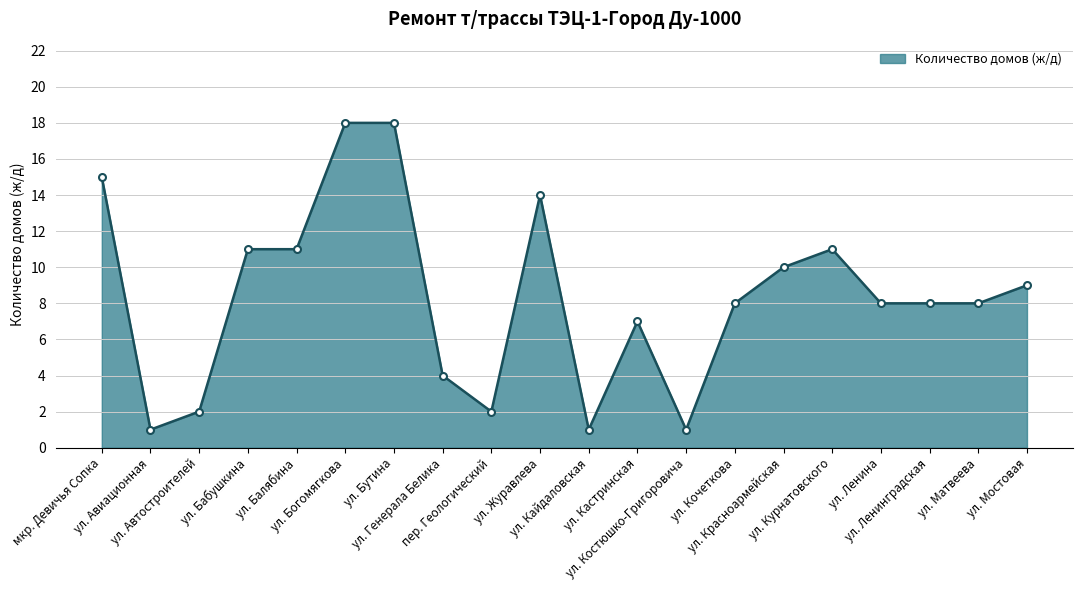

What is the value of the 17th point from the left?

8